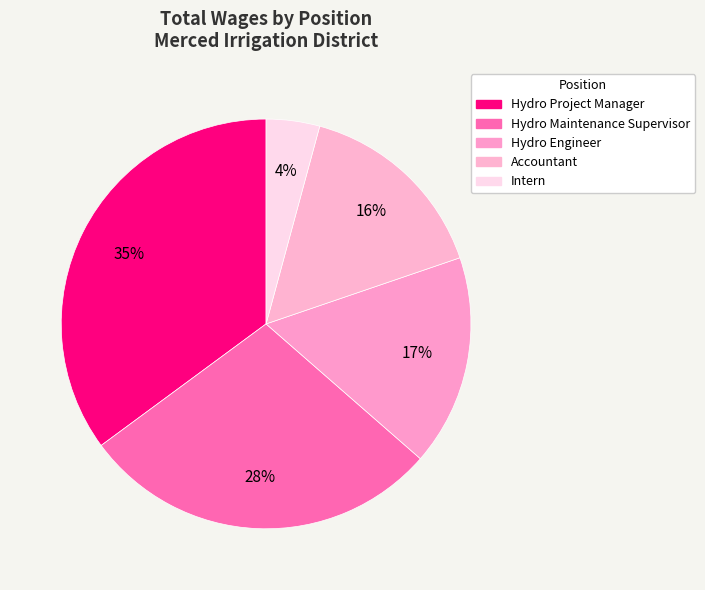

What is the smallest slice in the pie chart?

Intern